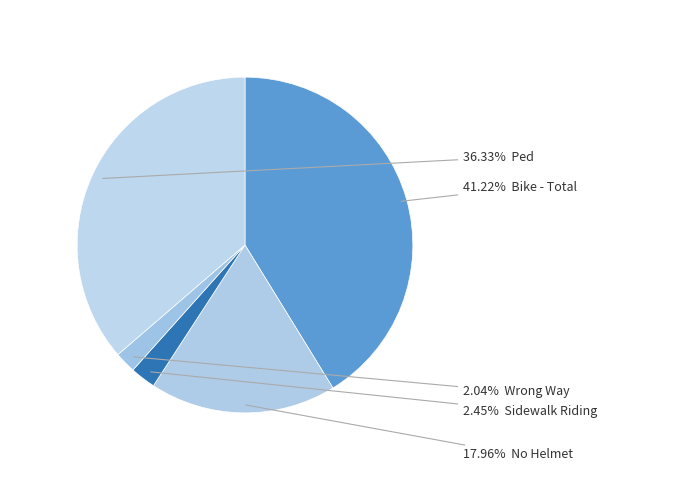

How many segments does this pie chart have?

5